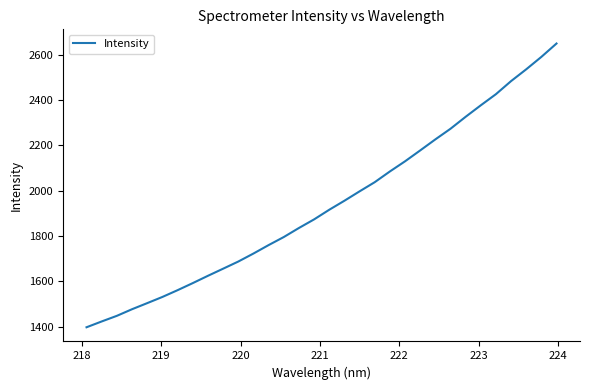

What is the minimum value shown in the chart?

1397.4